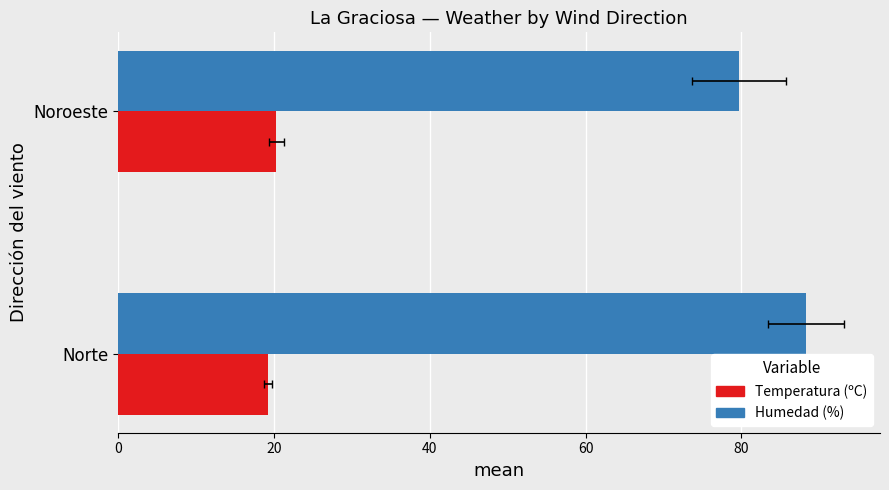

Reading left to right, extract all data points from this chart.

Temperatura (ºC): 19.2	20.3
Humedad (%): 88.3	79.7